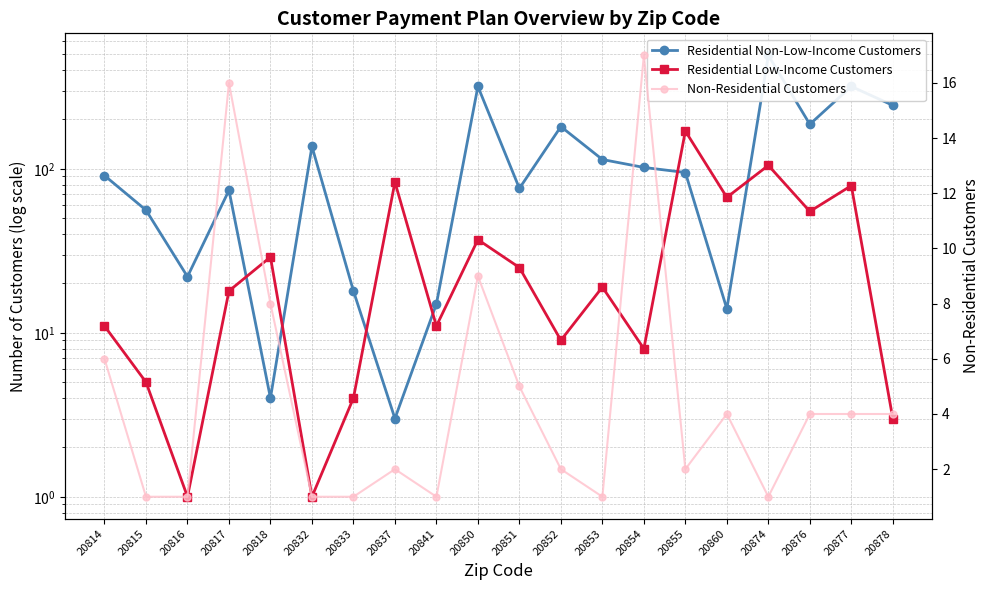

Reading left to right, transcribe all the data shown in this chart.

Residential Non-Low-Income Customers: 20814=91	20815=56	20816=22	20817=74	20818=4	20832=137	20833=18	20837=3	20841=15	20850=318	20851=76	20852=181	20853=114	20854=102	20855=95	20860=14	20874=492	20876=187	20877=318	20878=244
Residential Low-Income Customers: 20814=11	20815=5	20816=1	20817=18	20818=29	20832=1	20833=4	20837=83	20841=11	20850=37	20851=25	20852=9	20853=19	20854=8	20855=170	20860=67	20874=105	20876=55	20877=79	20878=3
Non-Residential Customers: 20814=6	20815=1	20816=1	20817=16	20818=8	20832=1	20833=1	20837=2	20841=1	20850=9	20851=5	20852=2	20853=1	20854=17	20855=2	20860=4	20874=1	20876=4	20877=4	20878=4